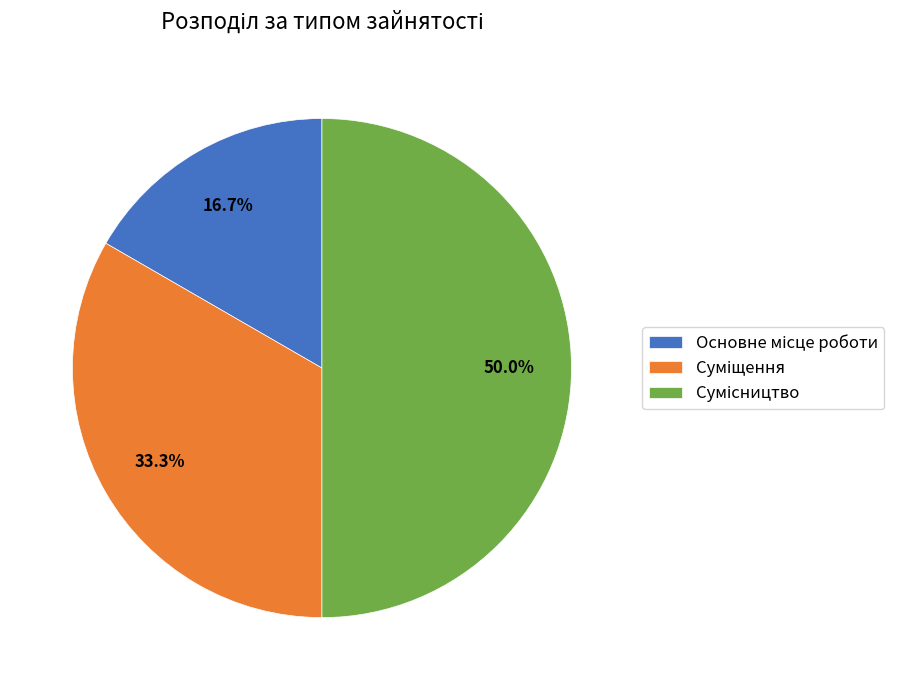

Between Основне місце роботи and Сумісництво, which is larger?

Сумісництво